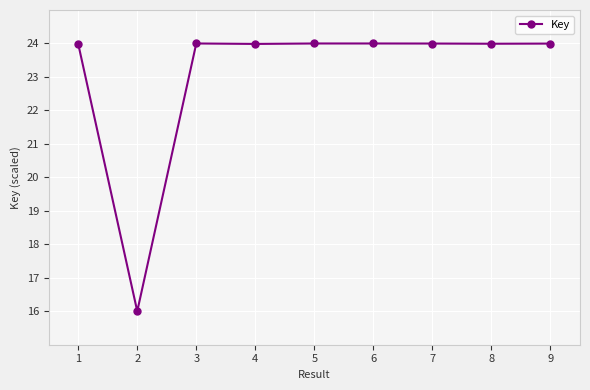

What is the average value?

23.1